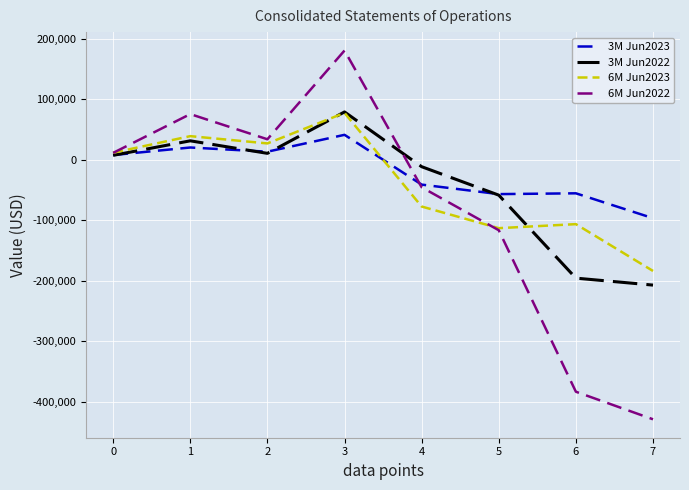

Count the number of categories in the chart.

8